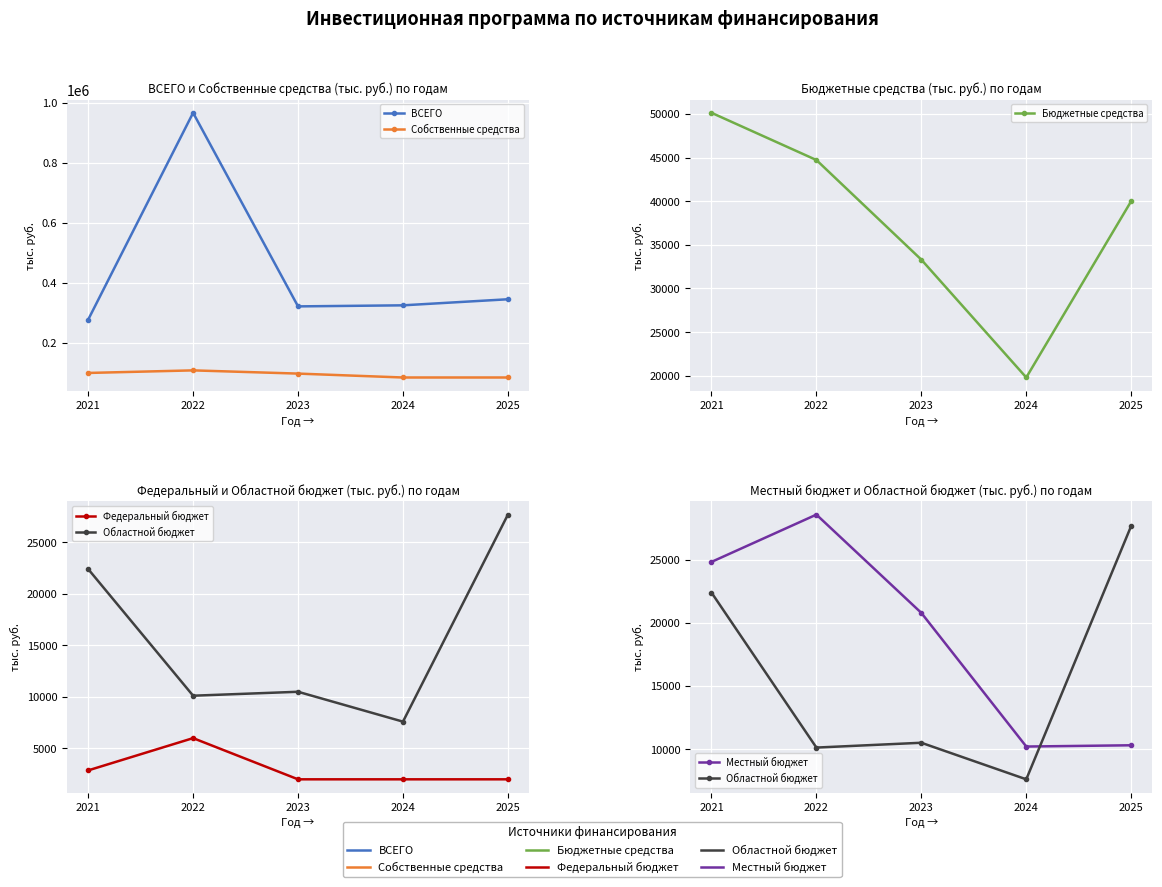

At which category does the chart reach its minimum across all series?

2023